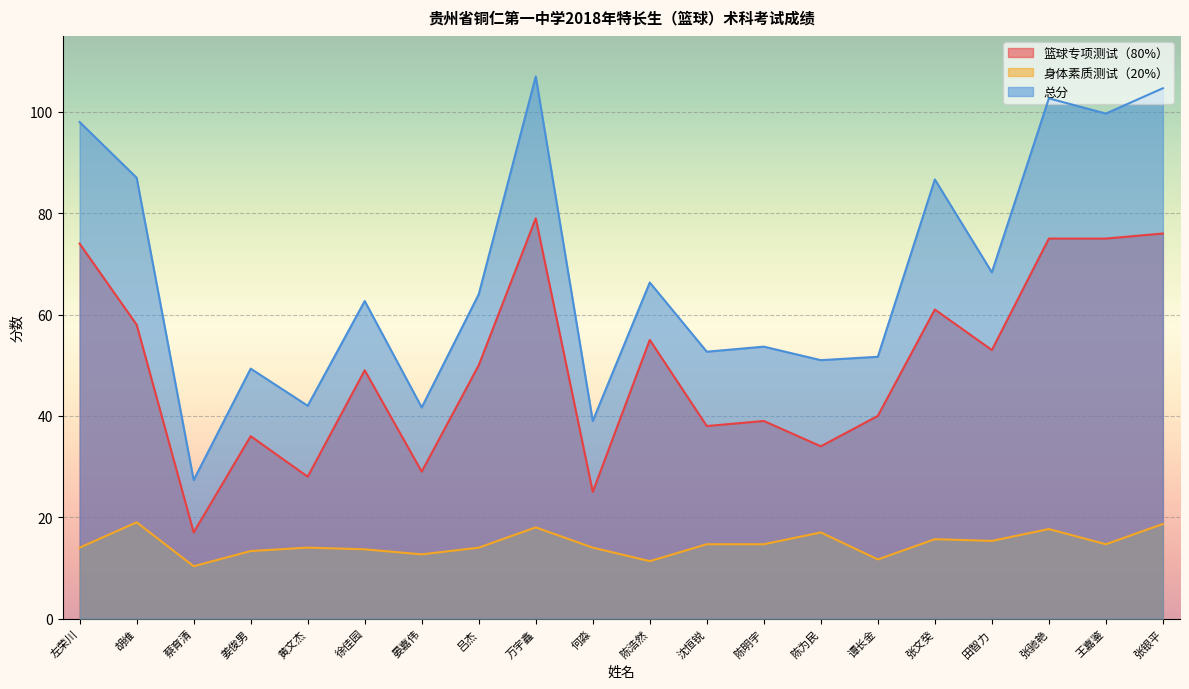

Rank the series by their average value, from lowest to highest.

身体素质测试（20%）, 篮球专项测试（80%）, 总分